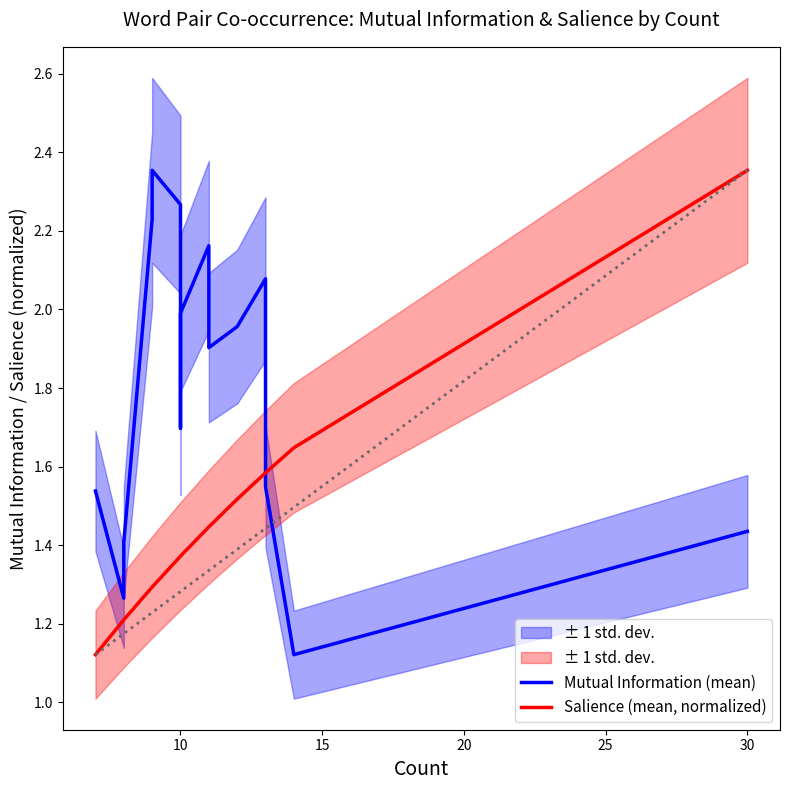

What is the label of the 14th point from the left?

13